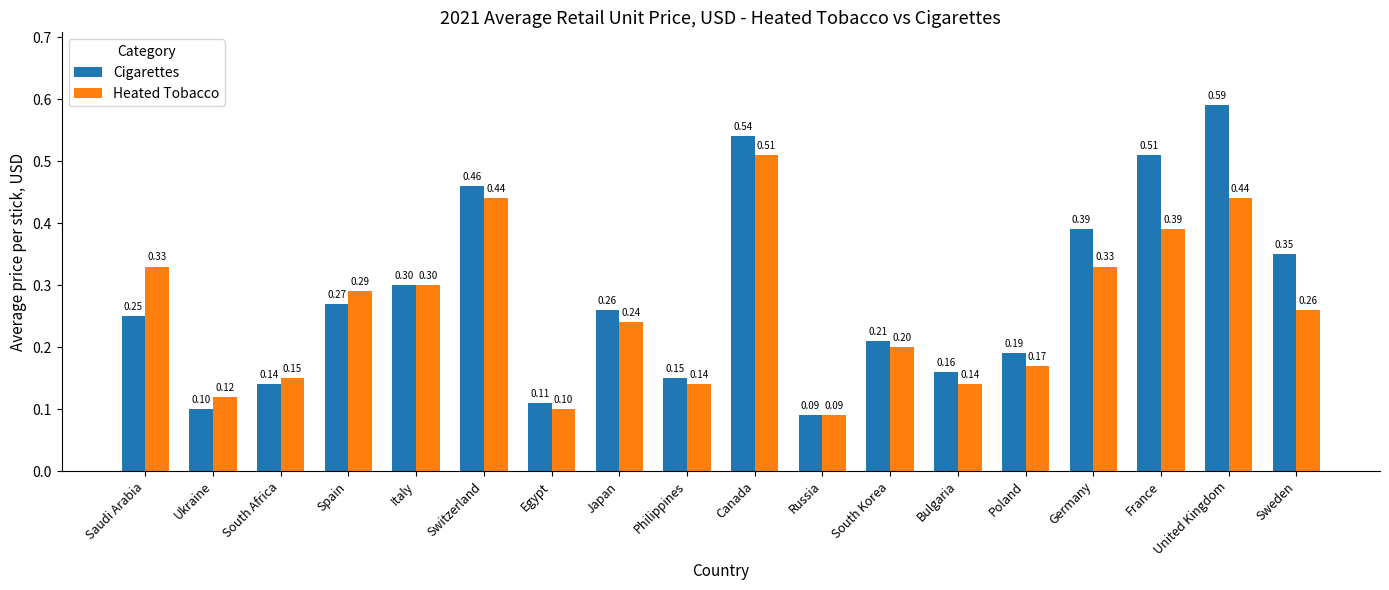

What is the average value of the Cigarettes series?

0.3